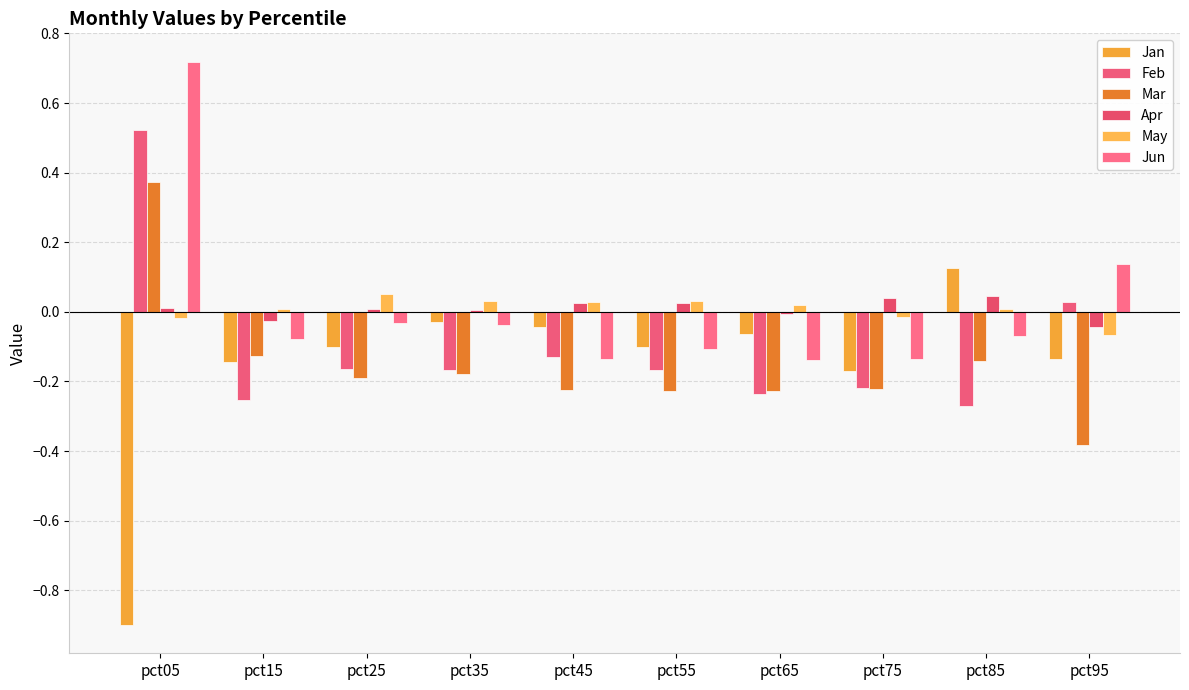

At how many categories does at least one series exceed 0?

10